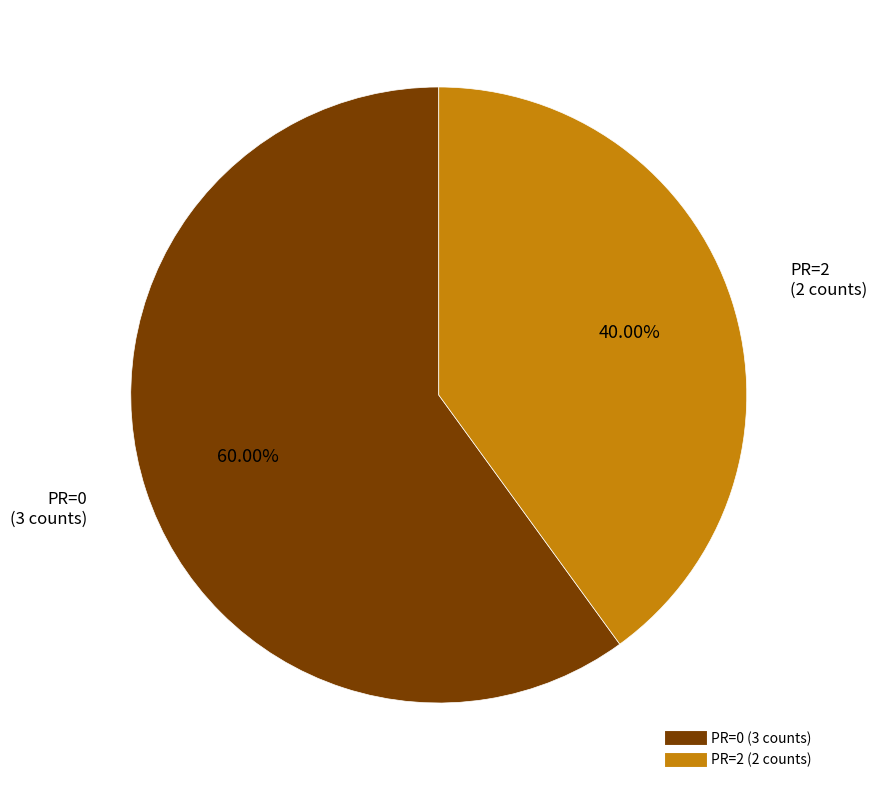

Does any single category account for the majority?

Yes